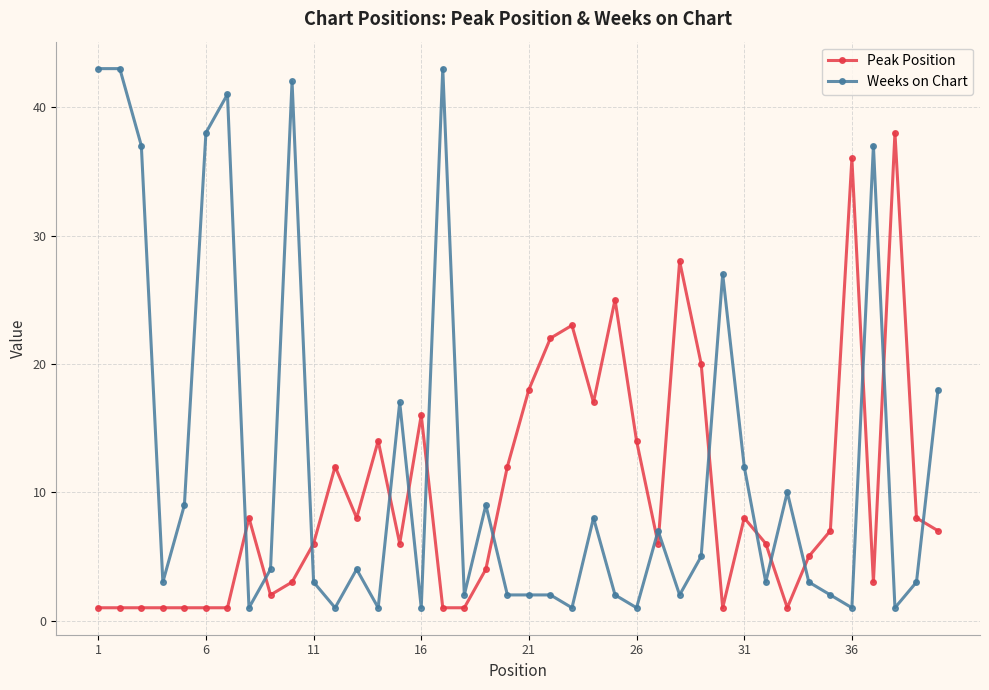

What is the value of the Weeks on Chart point at the 11th from the left?

3